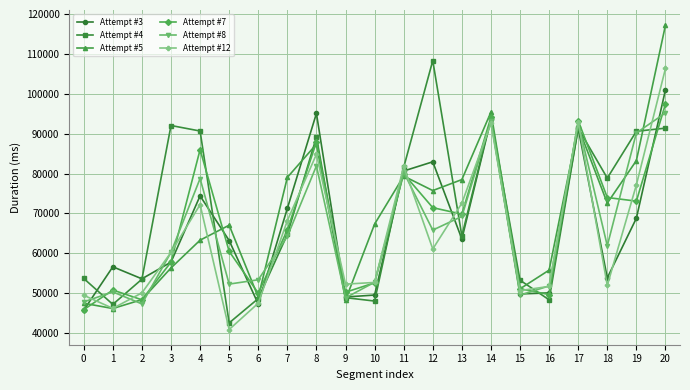

How many distinct data groups are displayed?

6